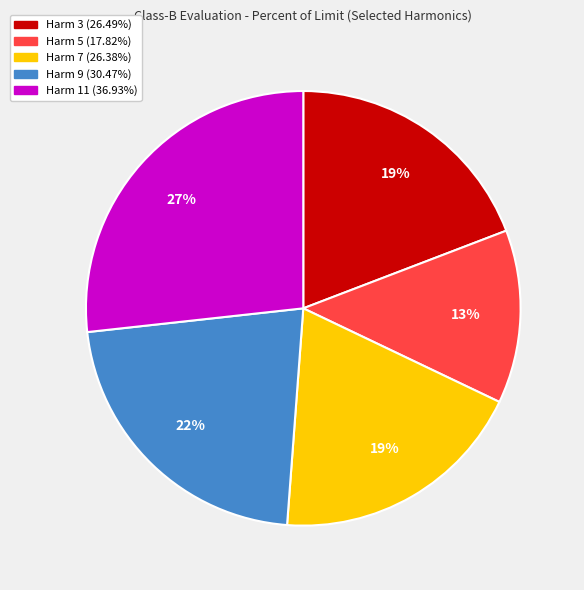

Is it true that Harm 5 is 7% of the pie?

False